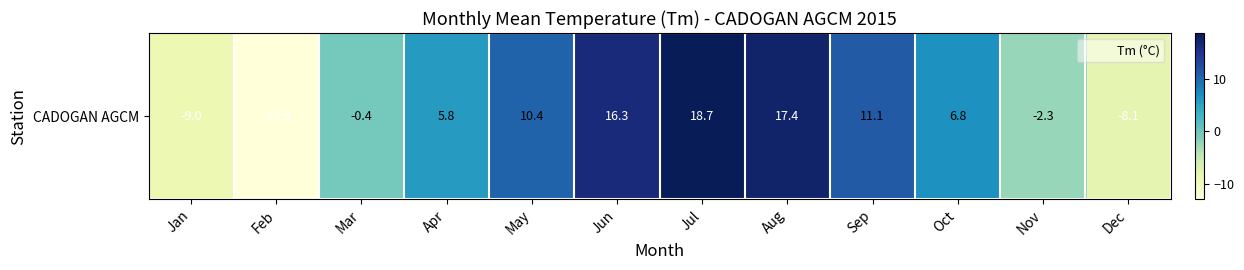

True or false: the data shows 10.4 at May.

True